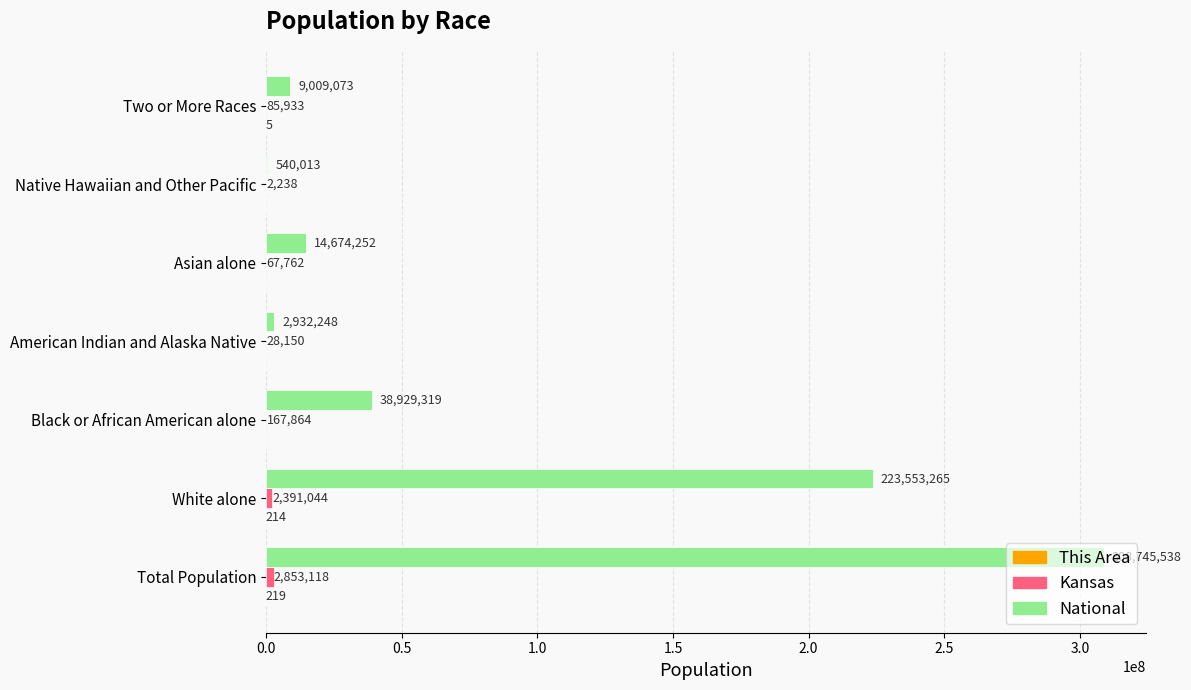

The National series shows 2932248 at American Indian and Alaska Native. True or false?

True